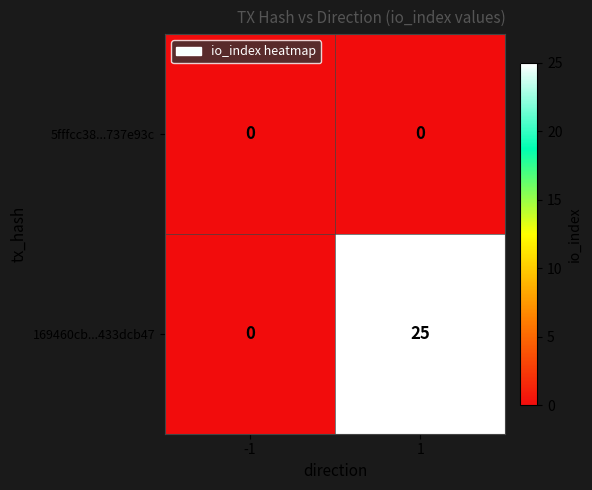

Reading right to left, extract all data points from this chart.

5fffcc38...737e93c: 0	0
169460cb...433dcb47: 25	0